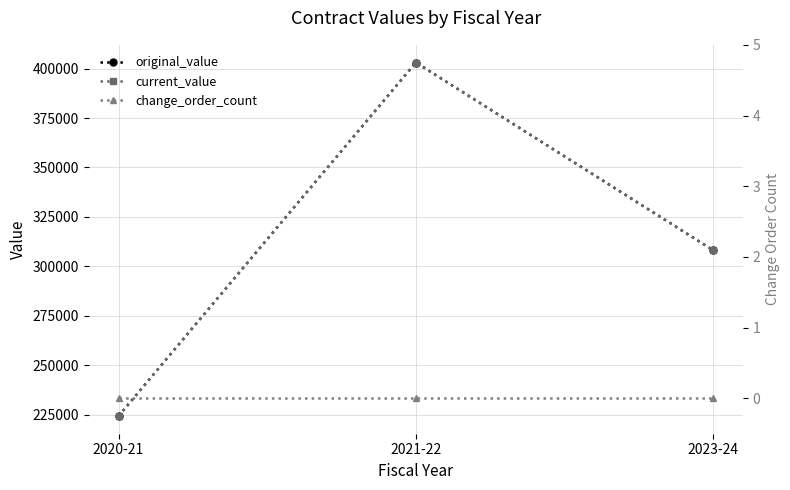

What is the average value of the original_value series?

311811.7